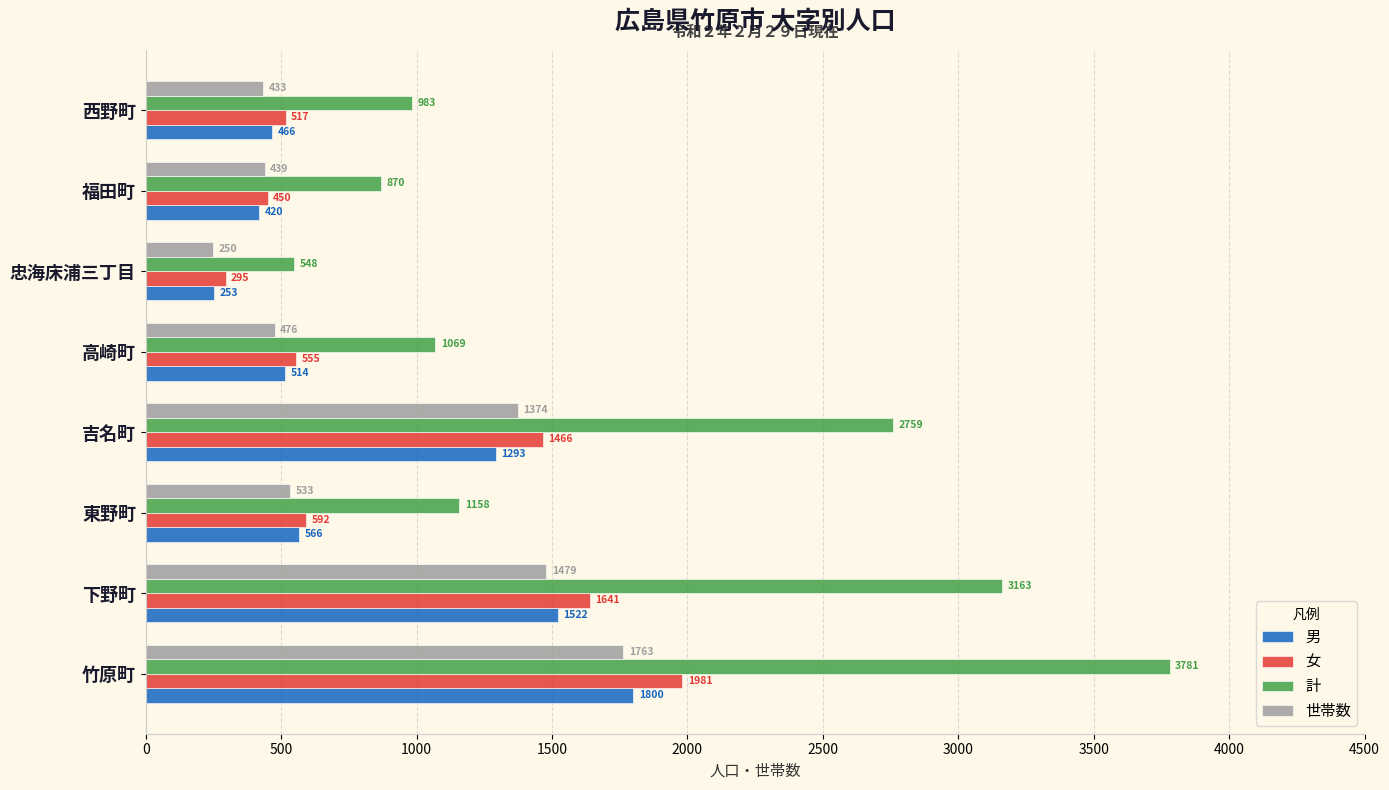

List the labels in order of 女 value, largest first.

竹原町, 下野町, 吉名町, 東野町, 高崎町, 西野町, 福田町, 忠海床浦三丁目